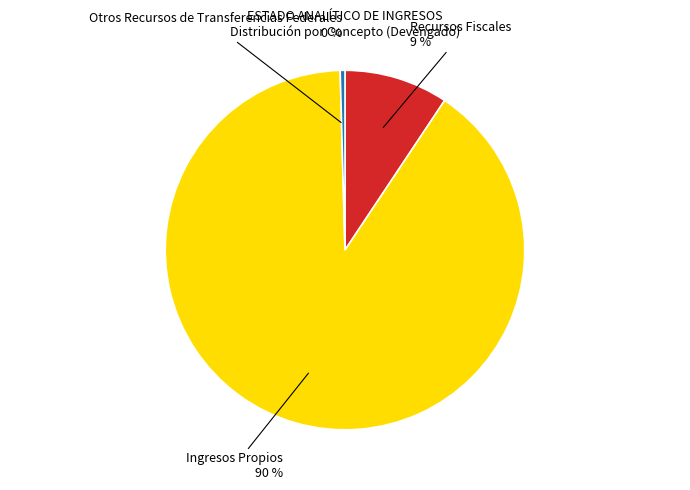

To the nearest percent, what is the average slice percentage?

33%